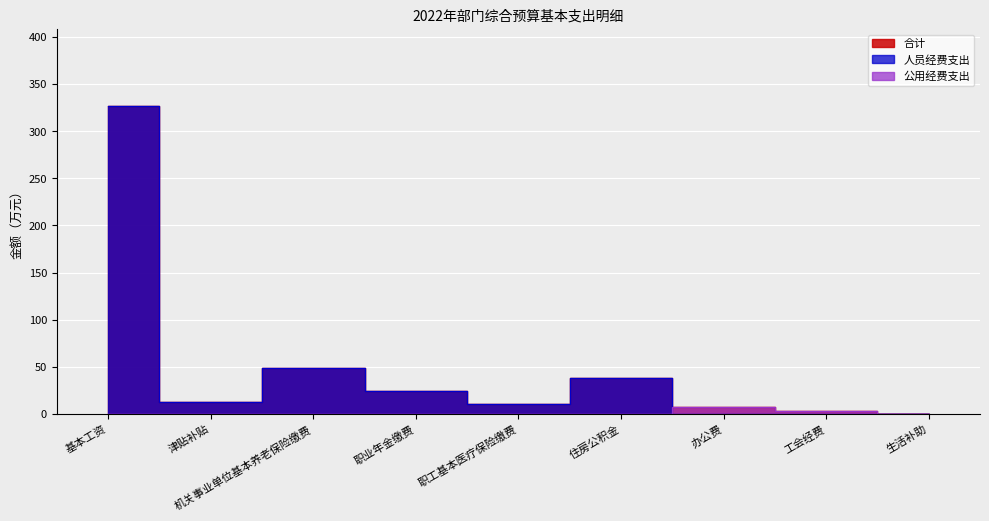

True or false: 合计 has more than 1 interior local peaks.

True